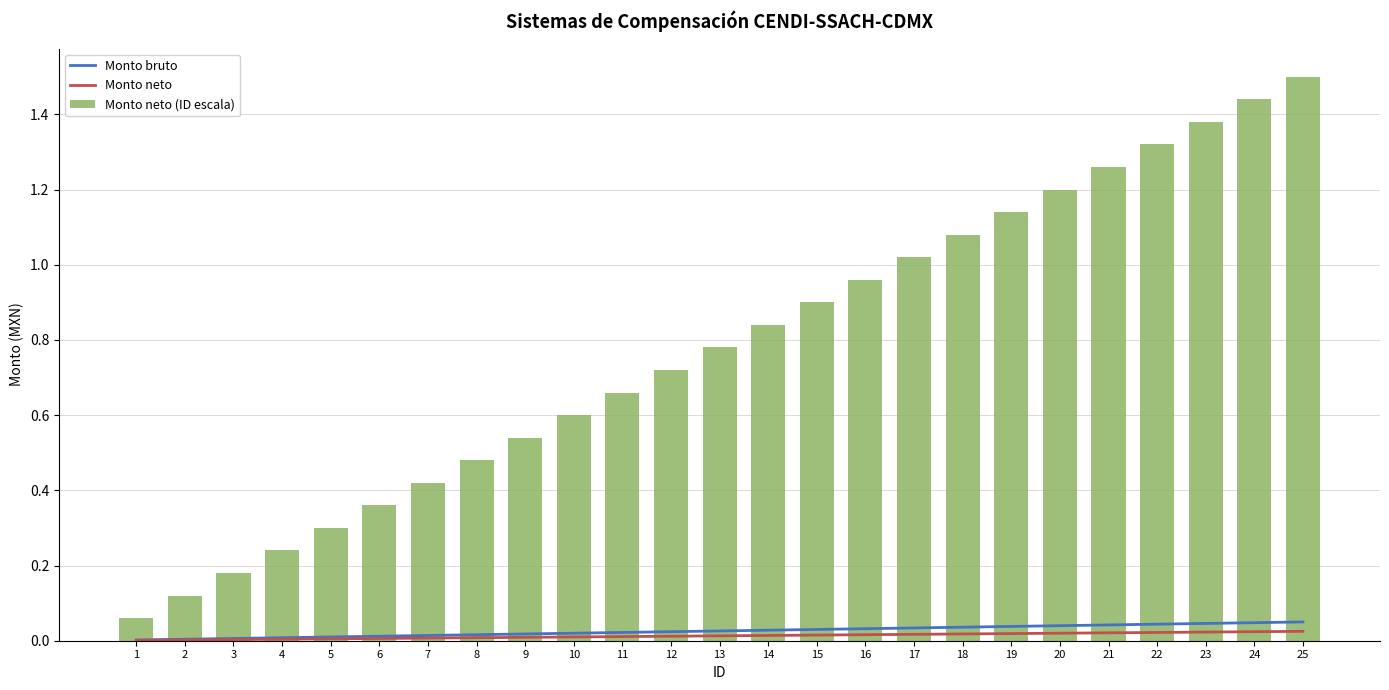

What is the sum of all Monto neto (ID escala) values?

19.5